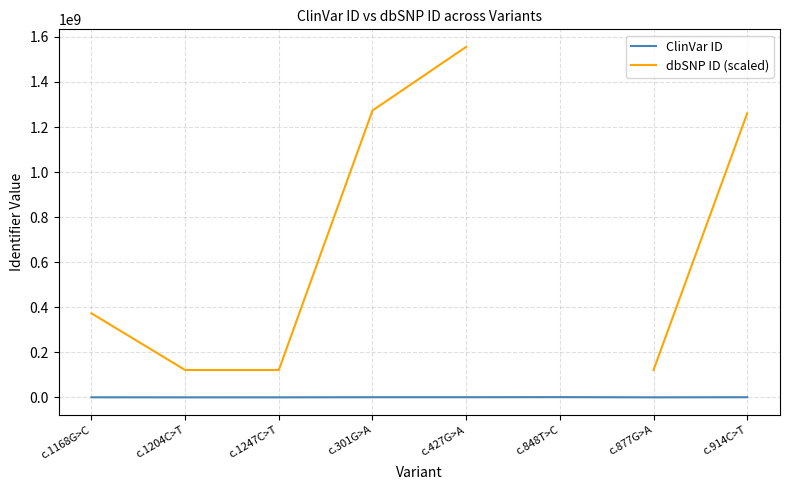

True or false: ClinVar ID has a value of 1400.5 at c.1247C>T.

False